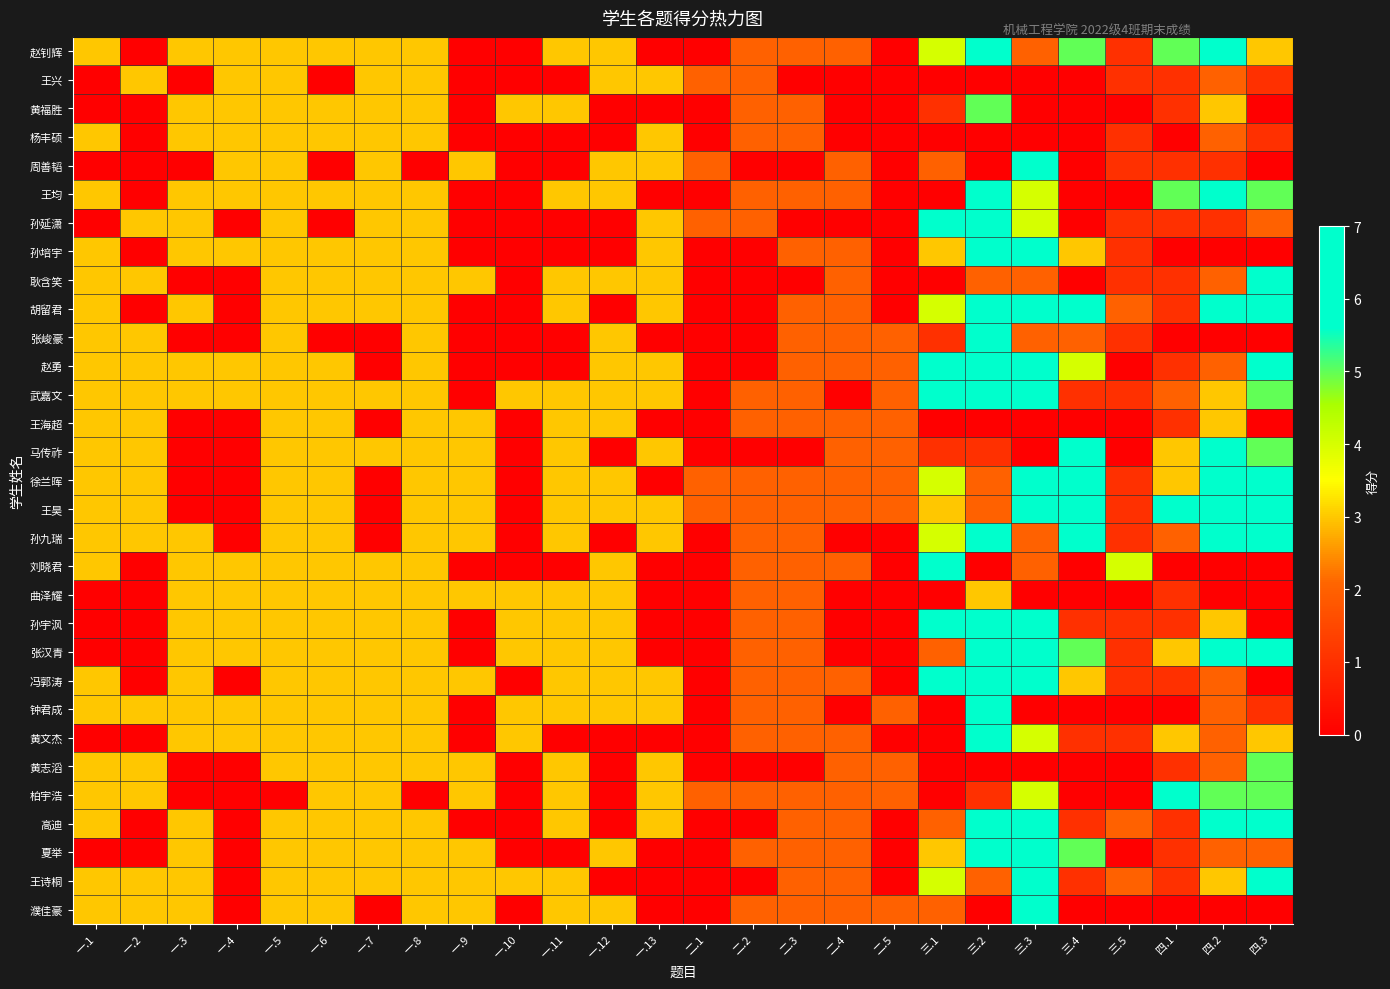

Which label corresponds to the largest value in the chart?

四.2